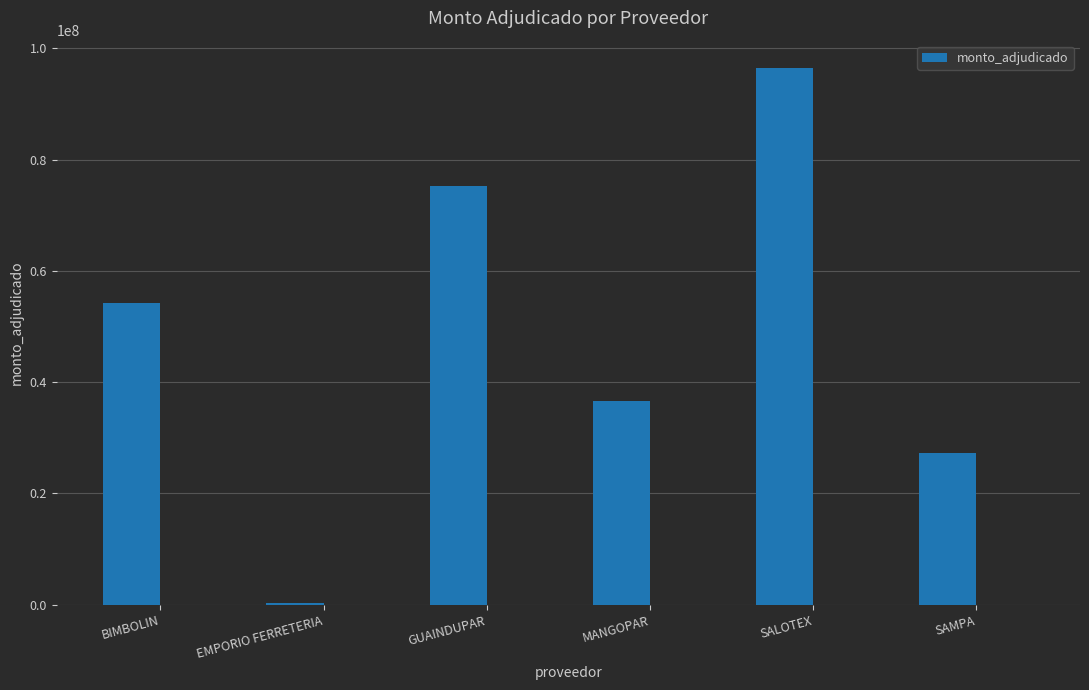

Rank the categories by value from highest to lowest.

SALOTEX, GUAINDUPAR, BIMBOLIN, MANGOPAR, SAMPA, EMPORIO FERRETERIA